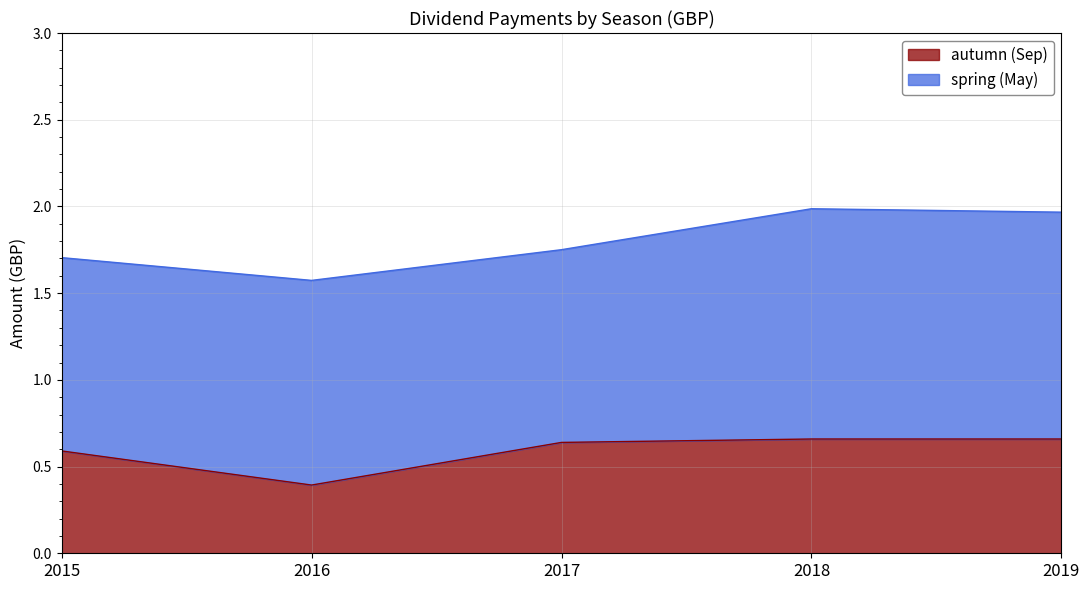

What is the difference between the maximum and minimum values in the autumn (Sep) series?

0.3